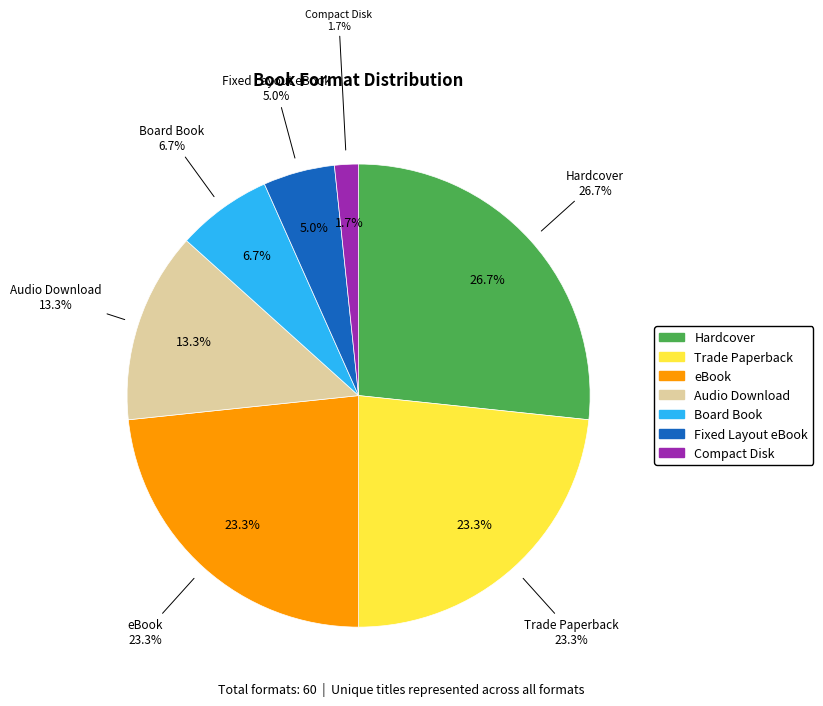

Combined, do Fixed Layout eBook and Trade Paperback account for over 50%?

No